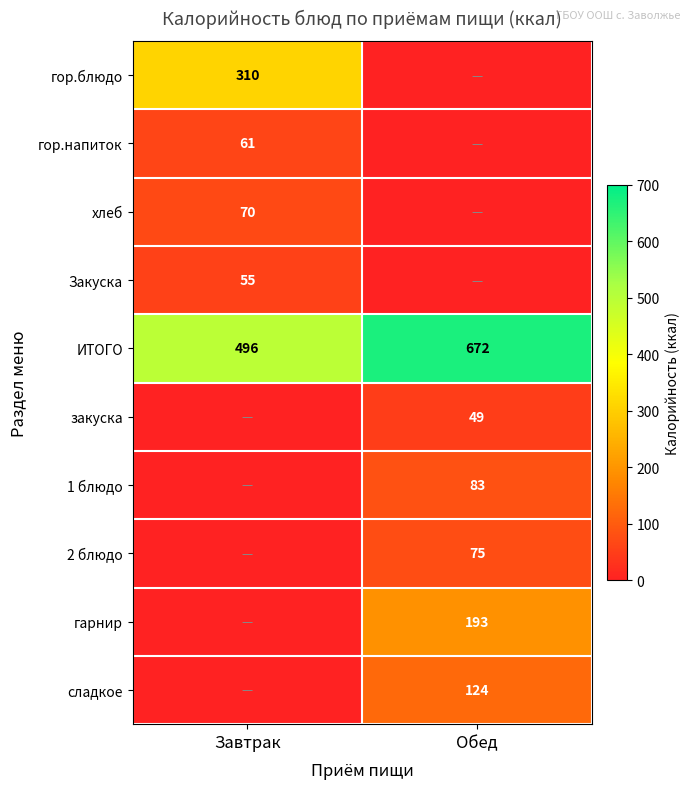

The гарнир series shows 306 at Обед. True or false?

False